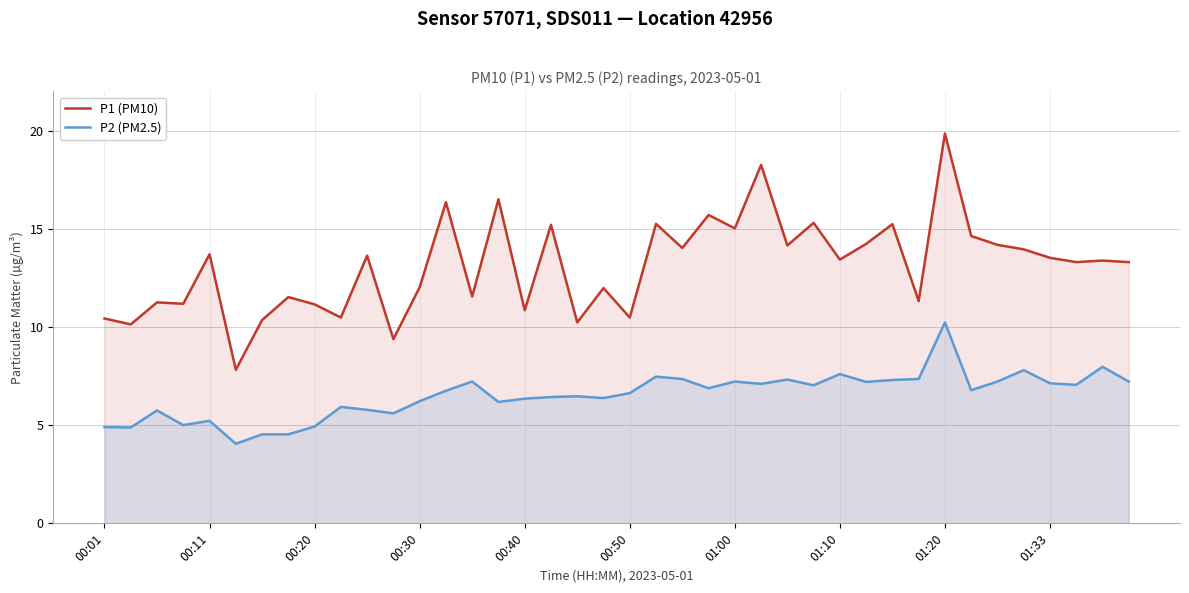

Rank the series by their average value, from highest to lowest.

P1 (PM10), P2 (PM2.5)